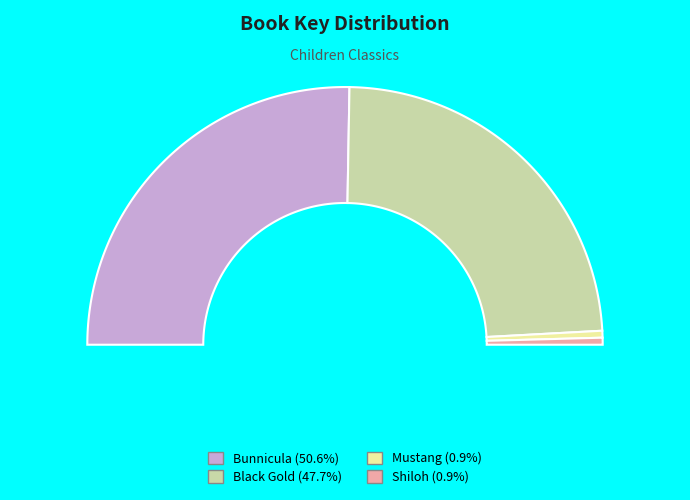

How many slices are in this pie chart?

4